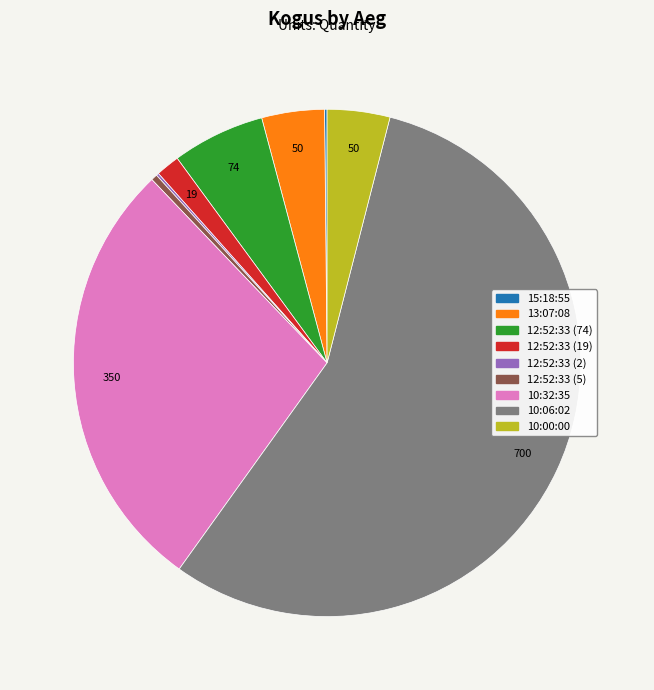

What is the largest slice in the pie chart?

10:06:02